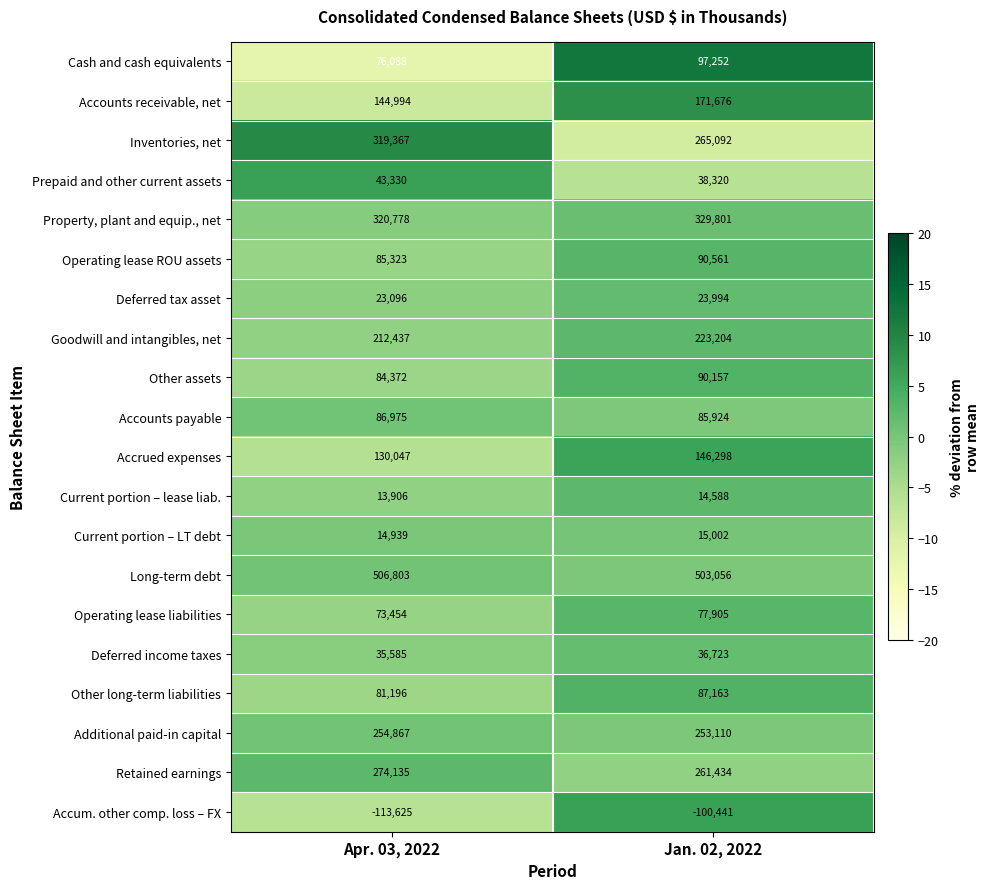

What is the sum of all Current portion – lease liab. values?

28494